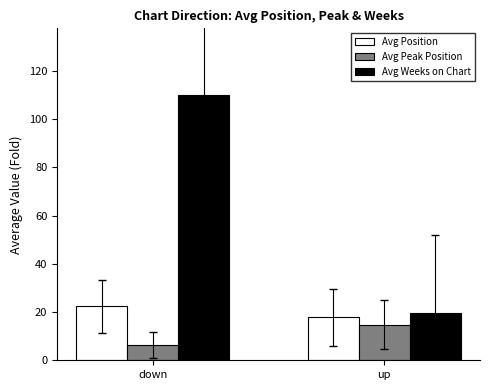

At which label is Avg Weeks on Chart closest to 64?

up